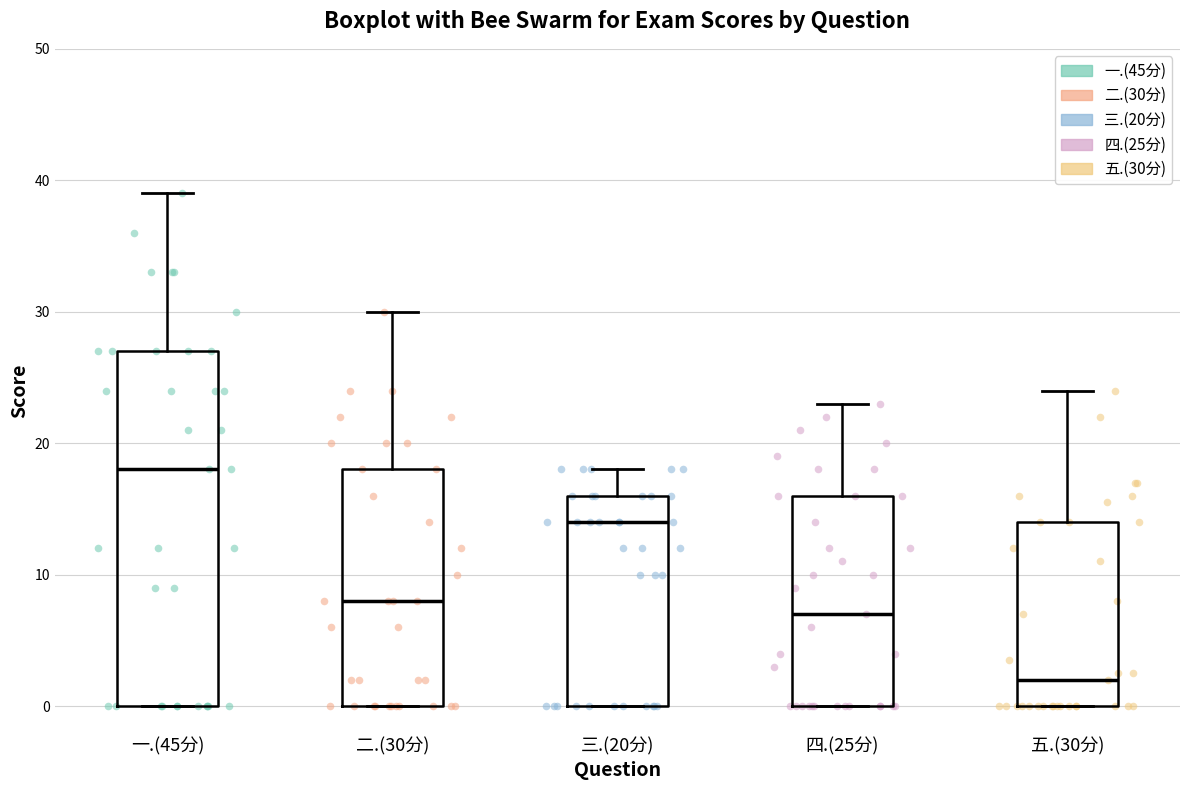

Reading left to right, transcribe this box plot: for each box, give where its median line is, the range the box spans, and where its two whiskers end, as read against the y-axis. The values are not printed on the chart, so give them approximately, as read against the axis.

一.(45分): median 18, box 0 to 27, whiskers 0 to 39
二.(30分): median 8, box 0 to 18, whiskers 0 to 30
三.(20分): median 14, box 0 to 16, whiskers 0 to 18
四.(25分): median 7, box 0 to 16, whiskers 0 to 23
五.(30分): median 2, box 0 to 14, whiskers 0 to 24